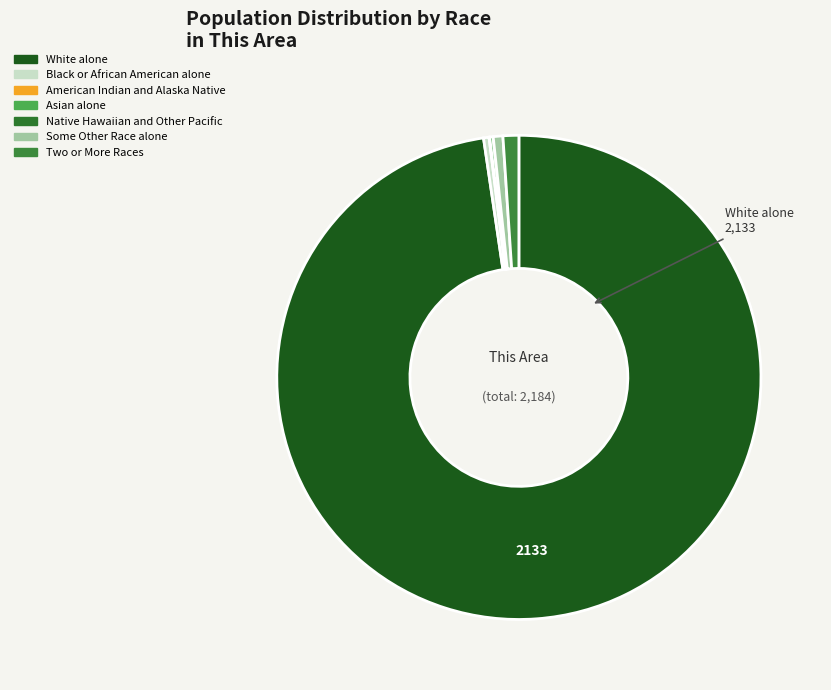

What is the change in value from White alone to Native Hawaiian and Other Pacific?

-2133